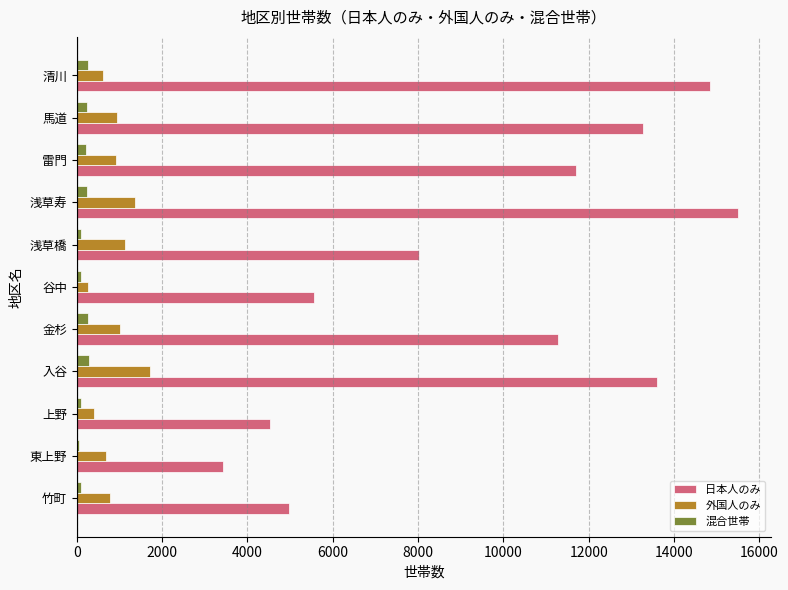

What is the difference between the second highest and second lowest values in the 日本人のみ series?

10333